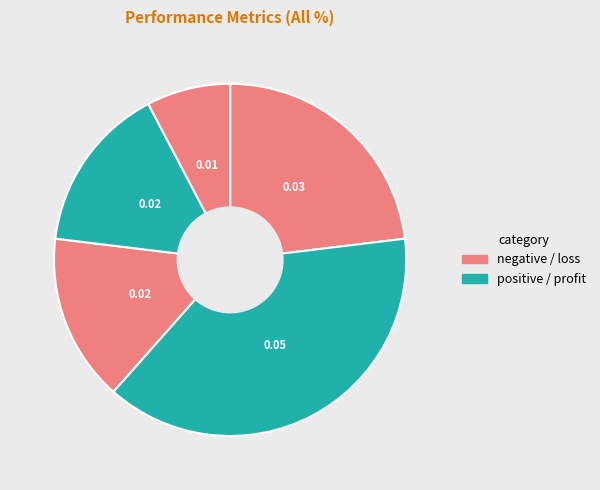

How many slices are in this pie chart?

5